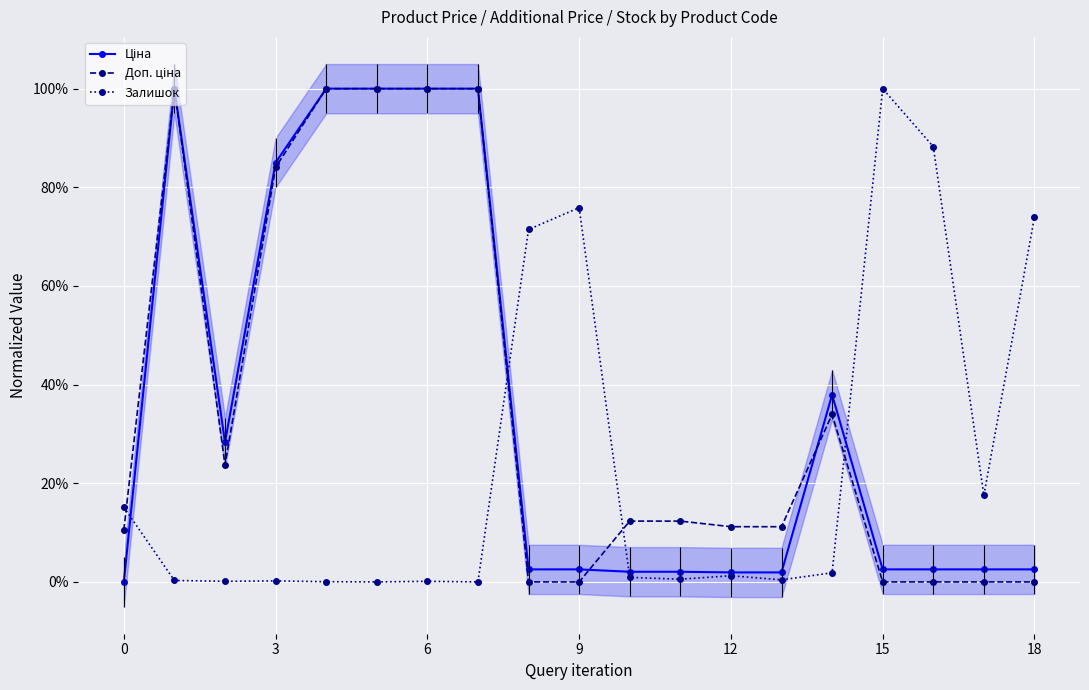

Which series ends up on top after the final intersection of Залишок and Ціна?

Залишок